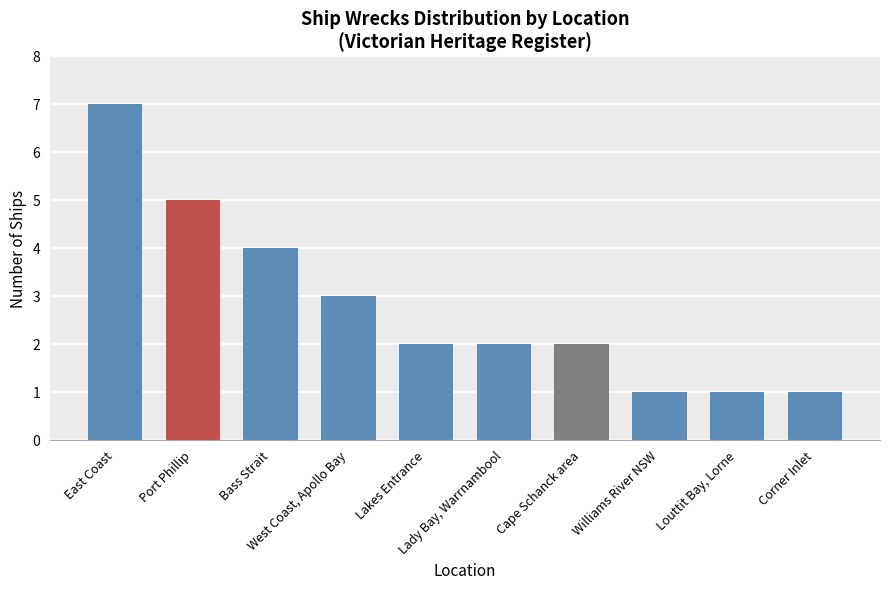

The value at Lakes Entrance is 2. True or false?

True